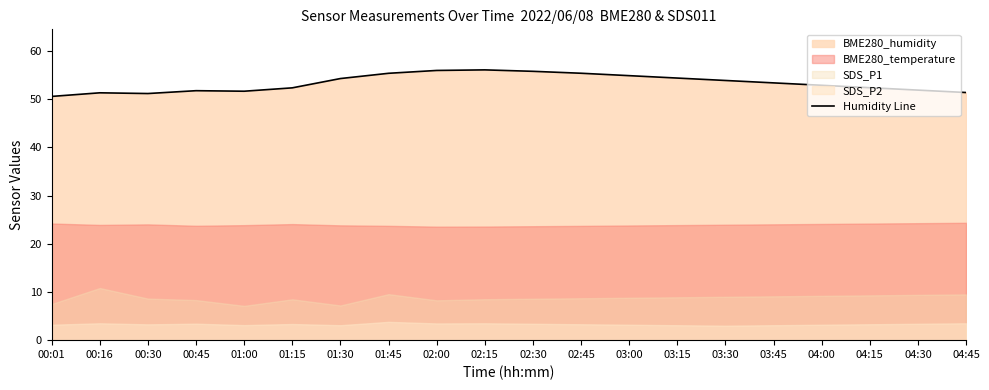

What is the label of the 12th point from the left?

02:45